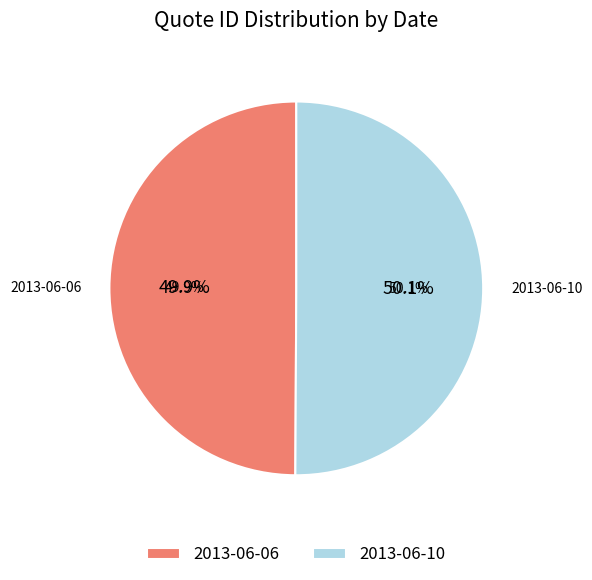

True or false: 2013-06-06 accounts for 63% of the total.

False